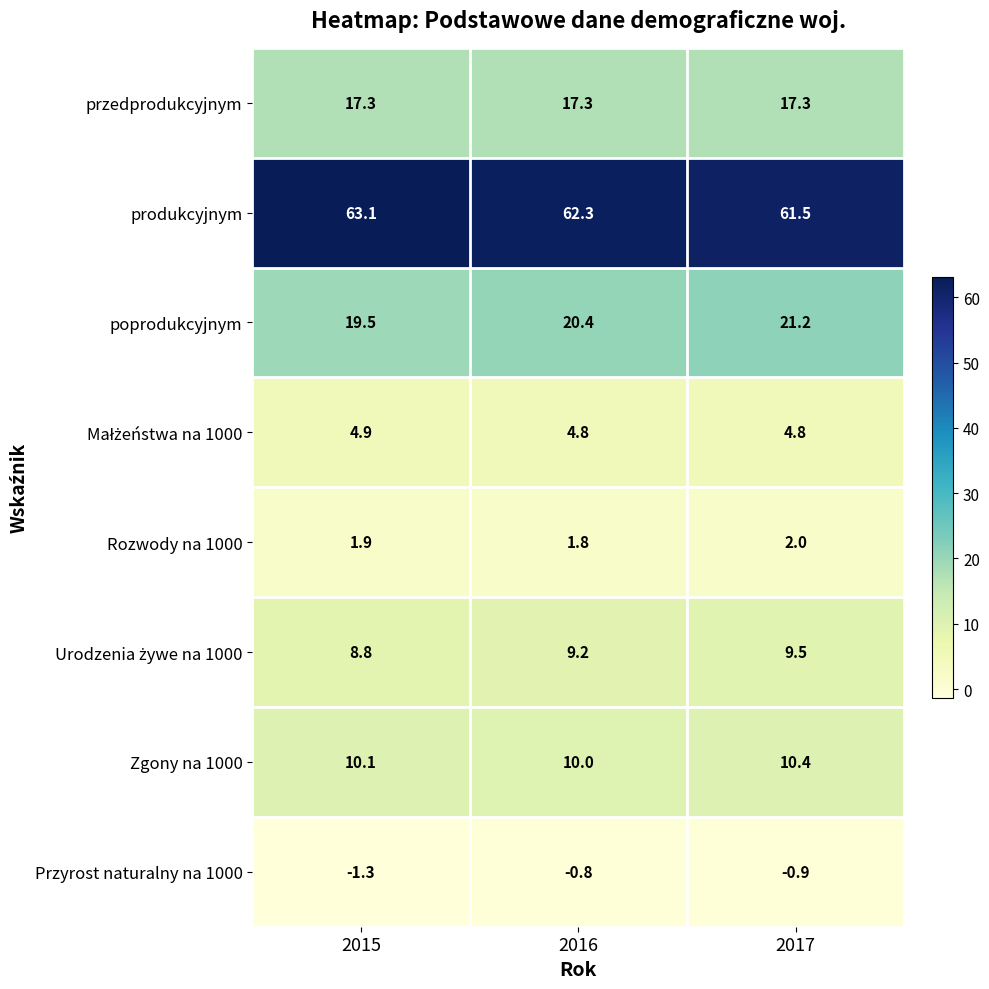

What is the total value across all series at 2017?

125.8